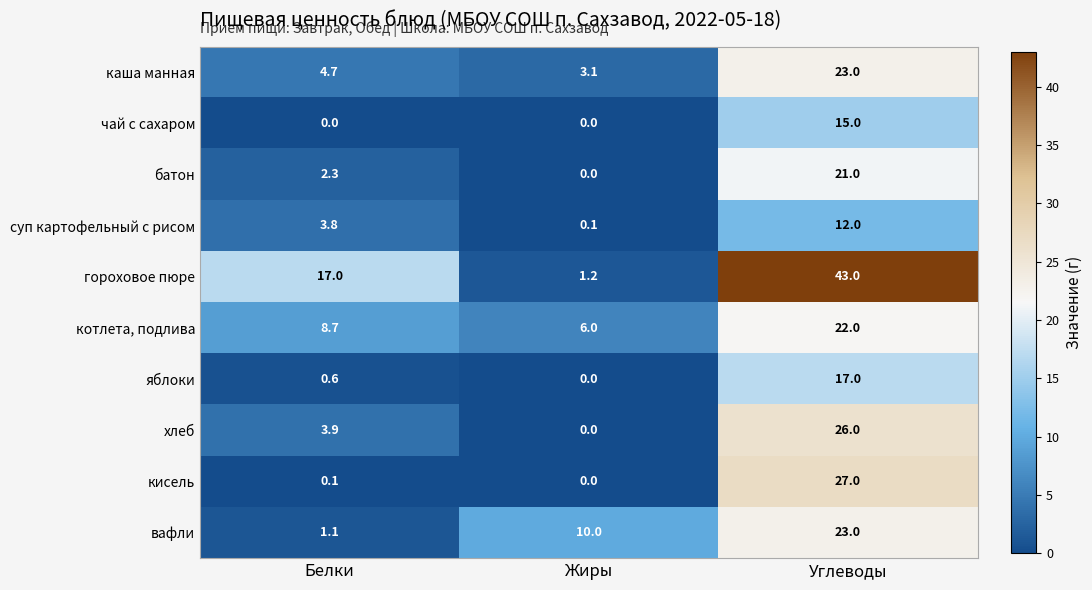

At which label is гороховое пюре closest to 22?

Белки